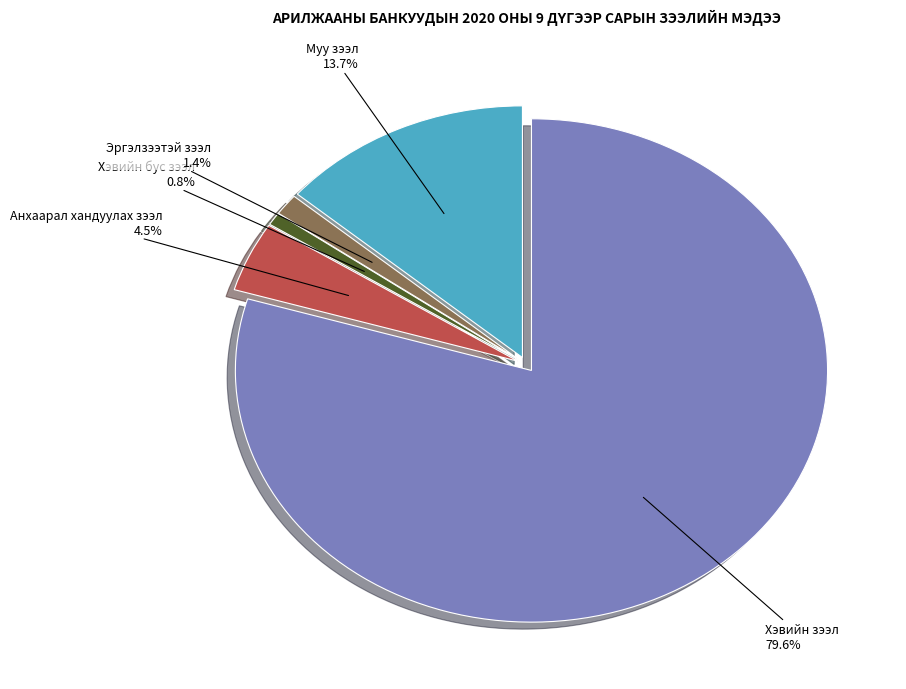

How many segments does this pie chart have?

5